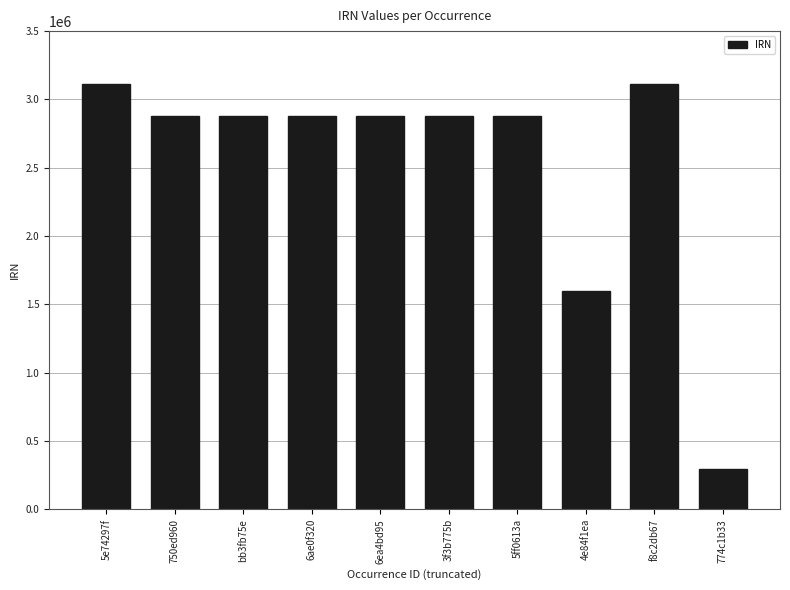

Which category has the lowest value across all series?

774c1b33